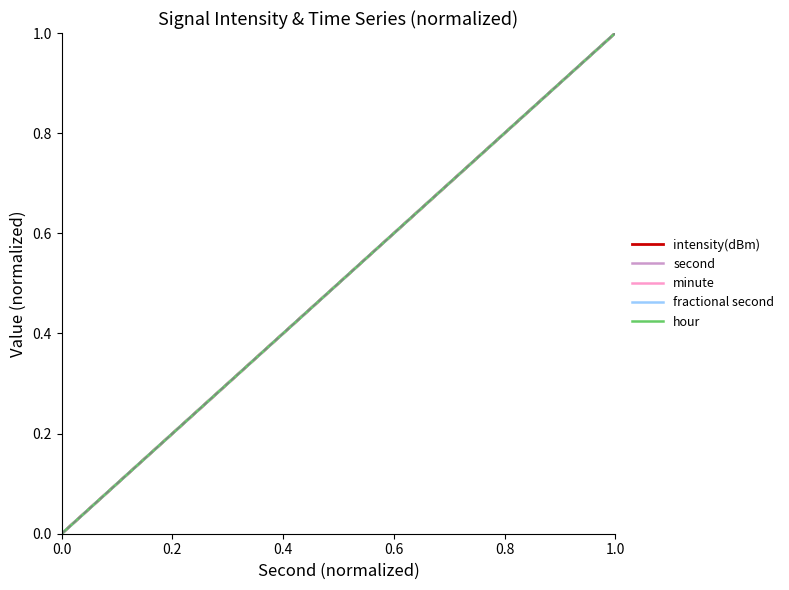

Does the chart display data point markers on the line(s)?

No